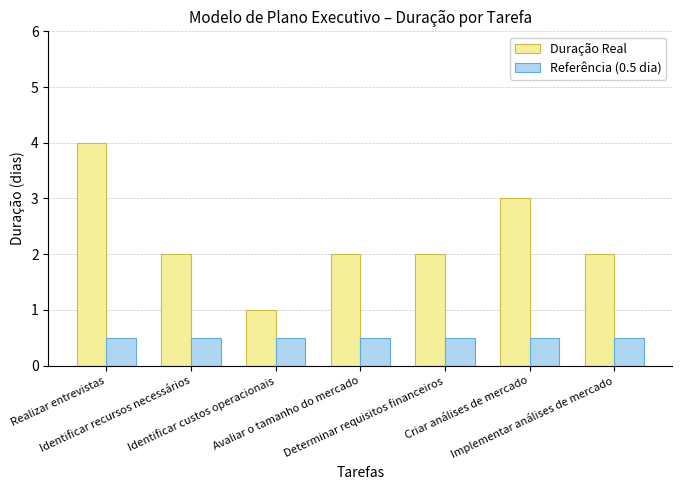

What is the label of the 2nd bar from the right?

Criar análises de mercado